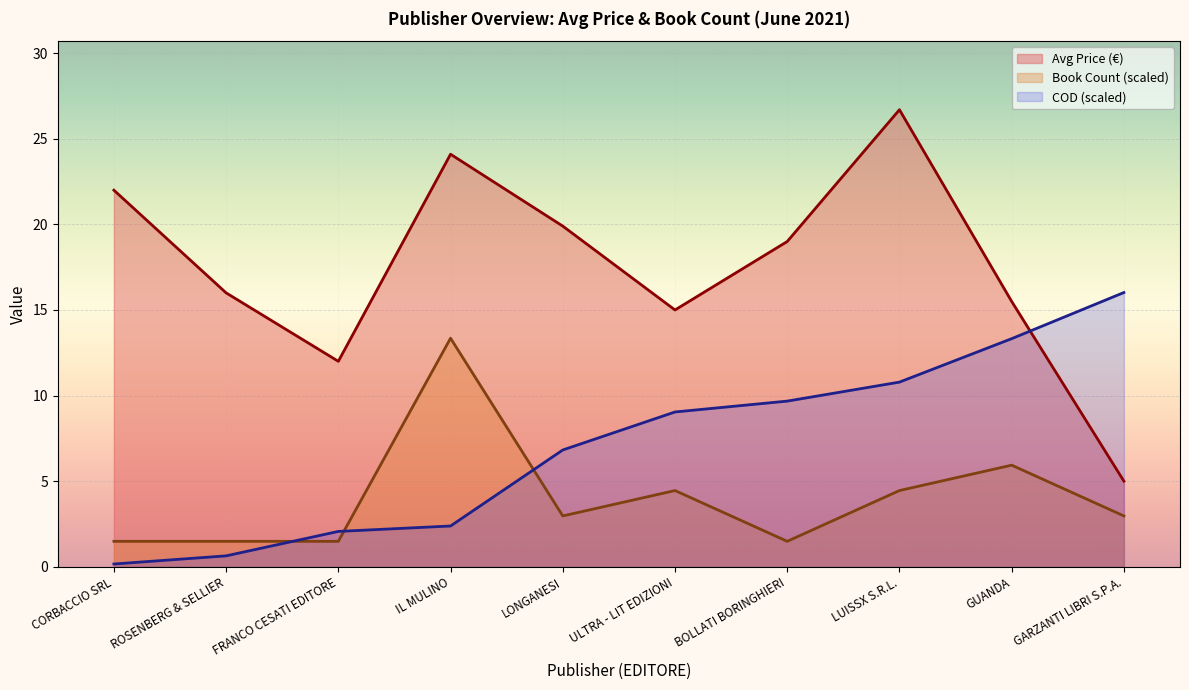

True or false: Book Count (scaled) has a value of 6.5 at LUISSX S.R.L..

False